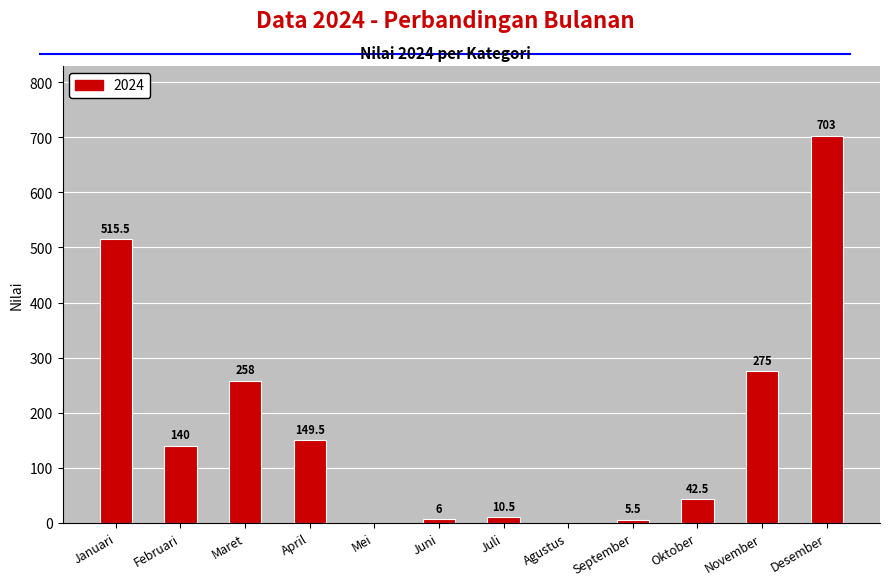

Reading right to left, what are all the values shown in this chart?

Desember=703.0	November=275.0	Oktober=42.5	September=5.5	Agustus=0.0	Juli=10.5	Juni=6.0	Mei=0.0	April=149.5	Maret=258.0	Februari=140.0	Januari=515.5